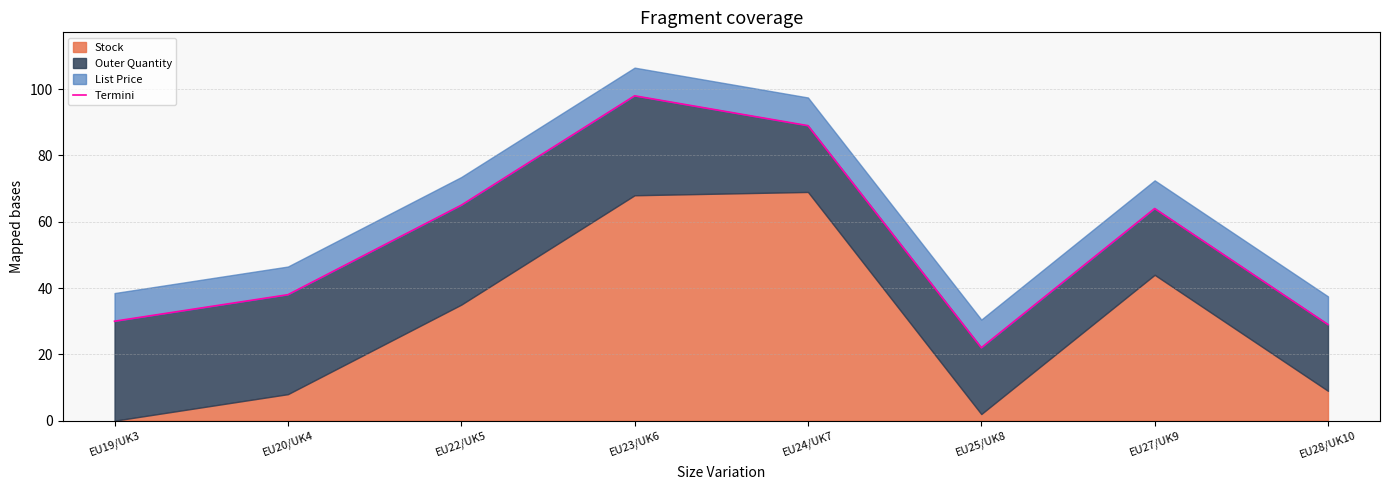

What is the label of the 7th point from the right?

EU20/UK4